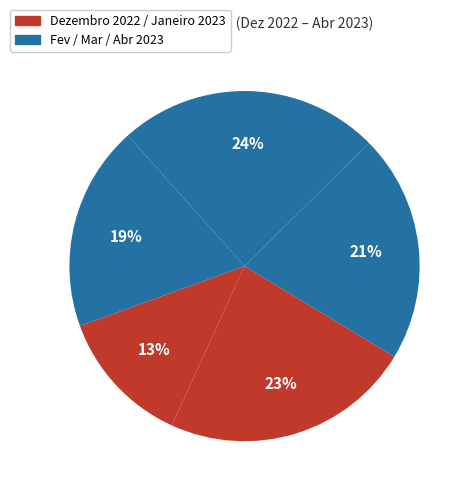

Rank the categories by value from lowest to highest.

Dezembro 2022, Abril 2023, Fevereiro 2023, Janeiro 2023, Março 2023